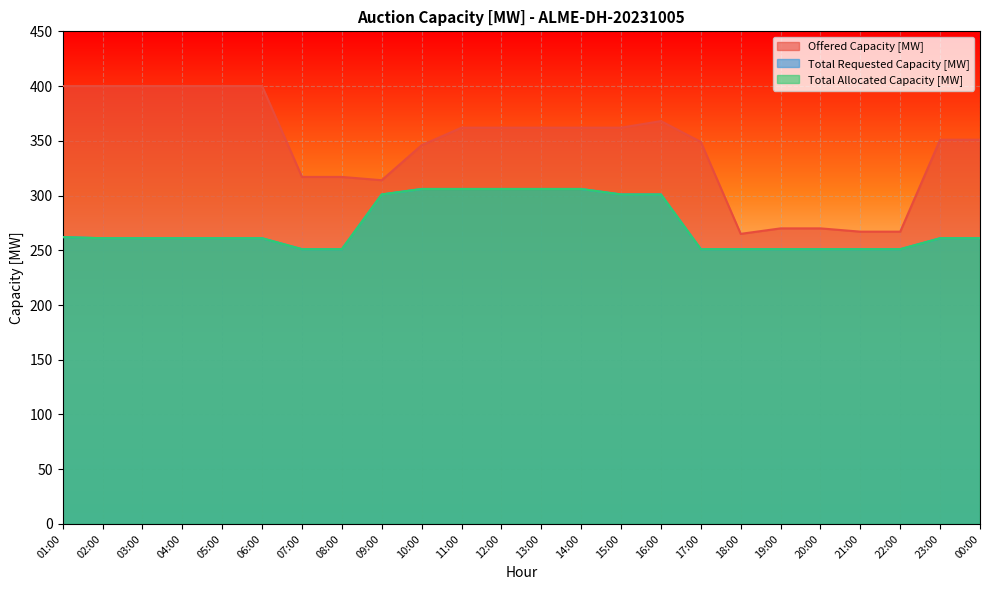

At which label does Offered Capacity [MW] reach its peak?

01:00